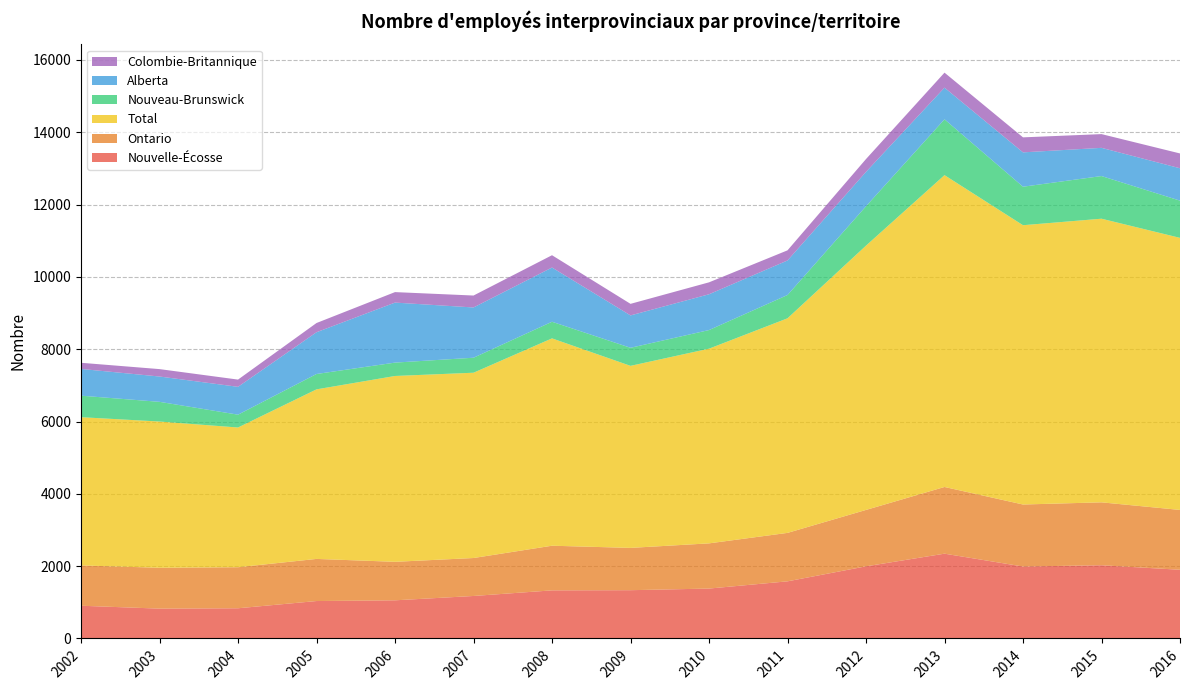

Reading left to right, list all the values displayed in this chart.

Nouvelle-Écosse: 905	825	835	1035	1055	1175	1330	1335	1380	1580	1995	2345	1990	2025	1900
Ontario: 1115	1130	1135	1165	1065	1050	1235	1170	1250	1340	1560	1845	1715	1740	1655
Total: 4100	4045	3865	4690	5140	5125	5735	5035	5385	5935	7310	8625	7725	7845	7525
Nouveau-Brunswick: 595	545	355	425	370	415	460	500	515	645	1090	1545	1065	1180	1030
Alberta: 740	700	770	1155	1660	1390	1500	895	990	955	950	875	950	780	895
Colombie-Britannique: 170	205	200	255	290	330	340	320	330	280	355	415	415	380	410